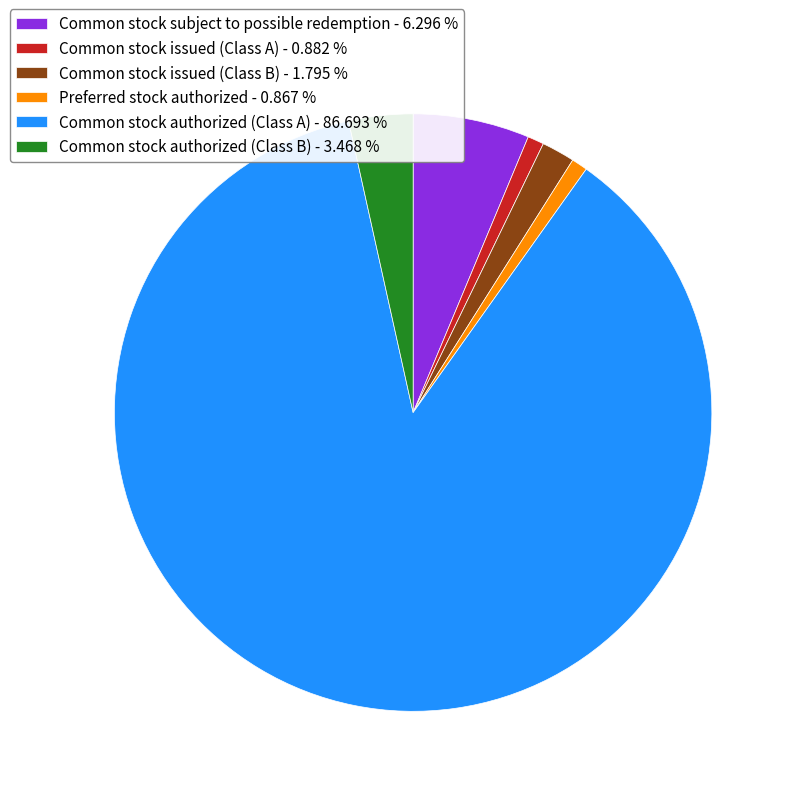

True or false: Common stock authorized (Class B) accounts for 3% of the total.

True